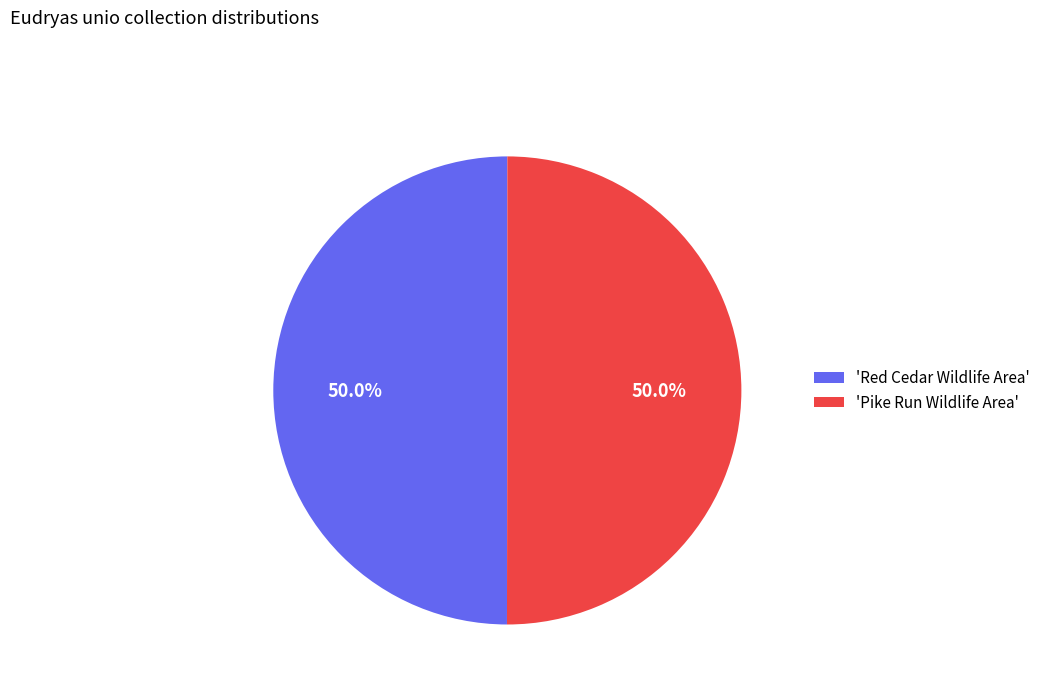

How many slices are in this pie chart?

2